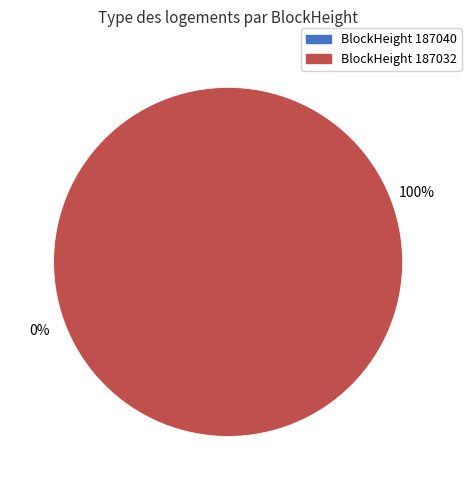

To the nearest percent, what is the difference between the 187040 and 187032 slice percentages?

100%